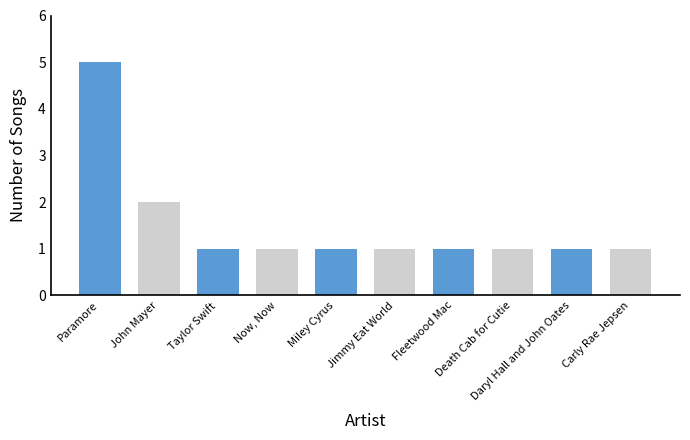

What is the minimum value shown in the chart?

1